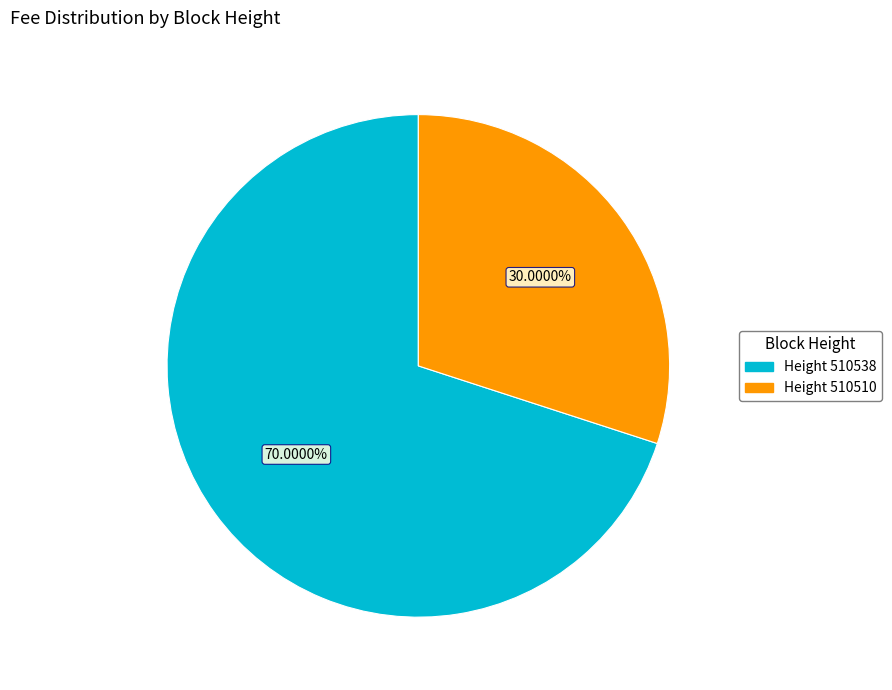

Combined, do Height 510510 and Height 510538 account for over 50%?

Yes